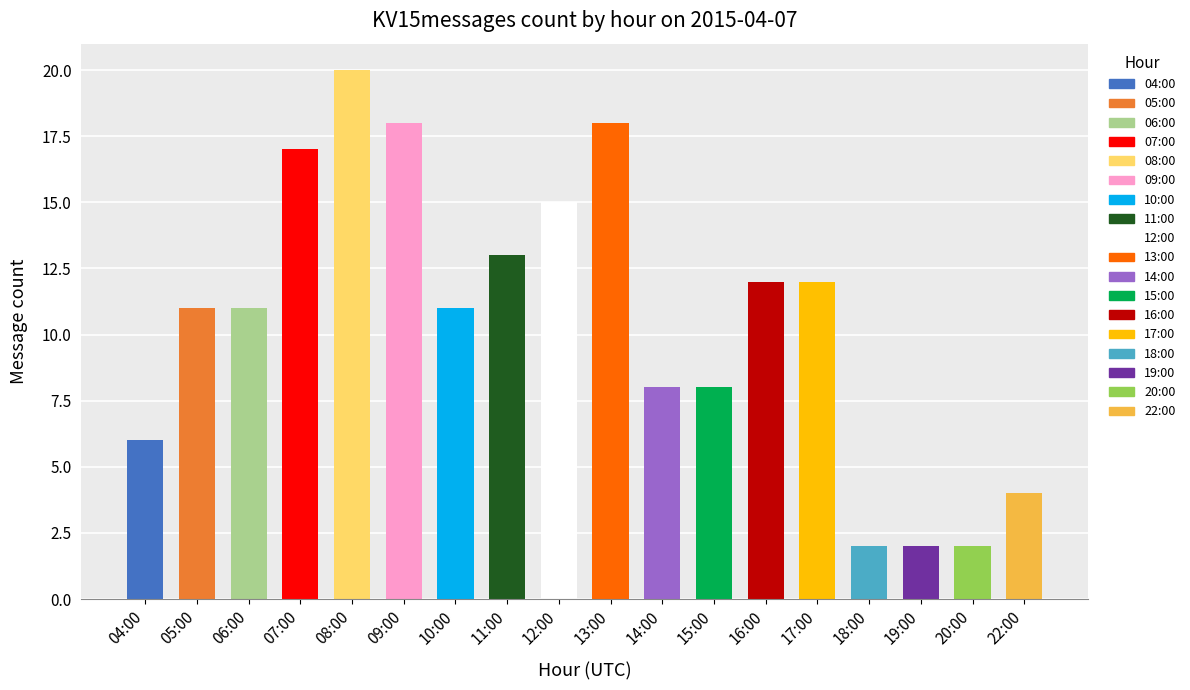

What is the difference between the values at 10:00 and 07:00?

6